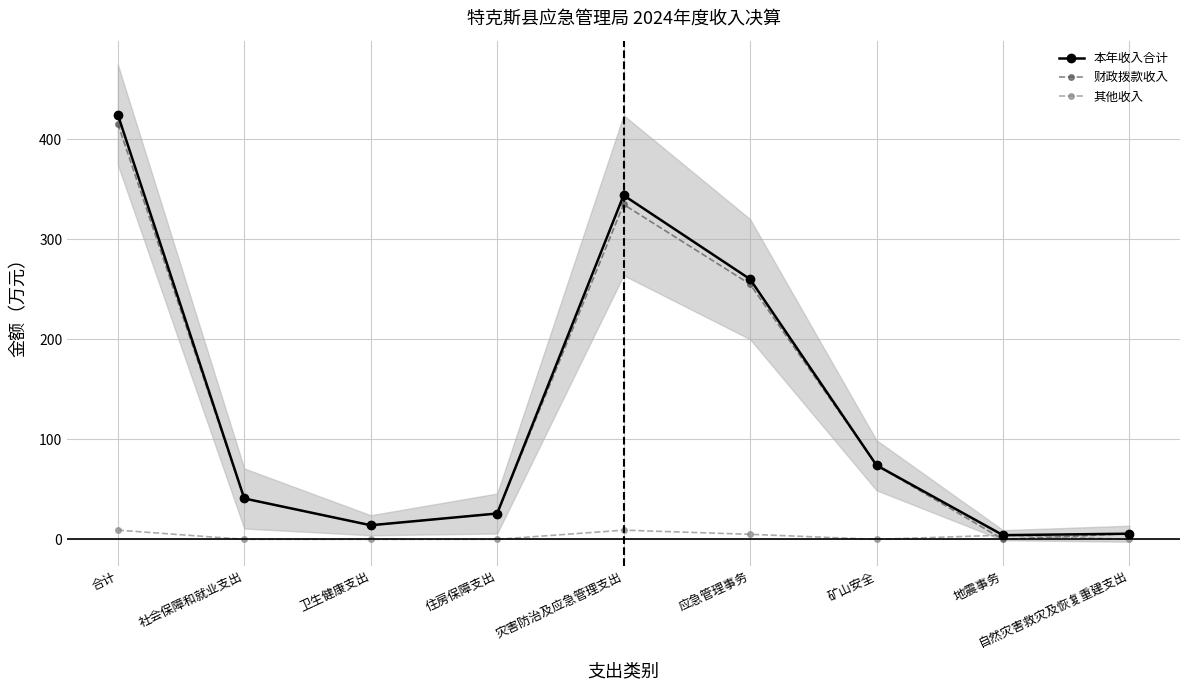

List the series in order of their peak value, highest first.

本年收入合计, 财政拨款收入, 其他收入